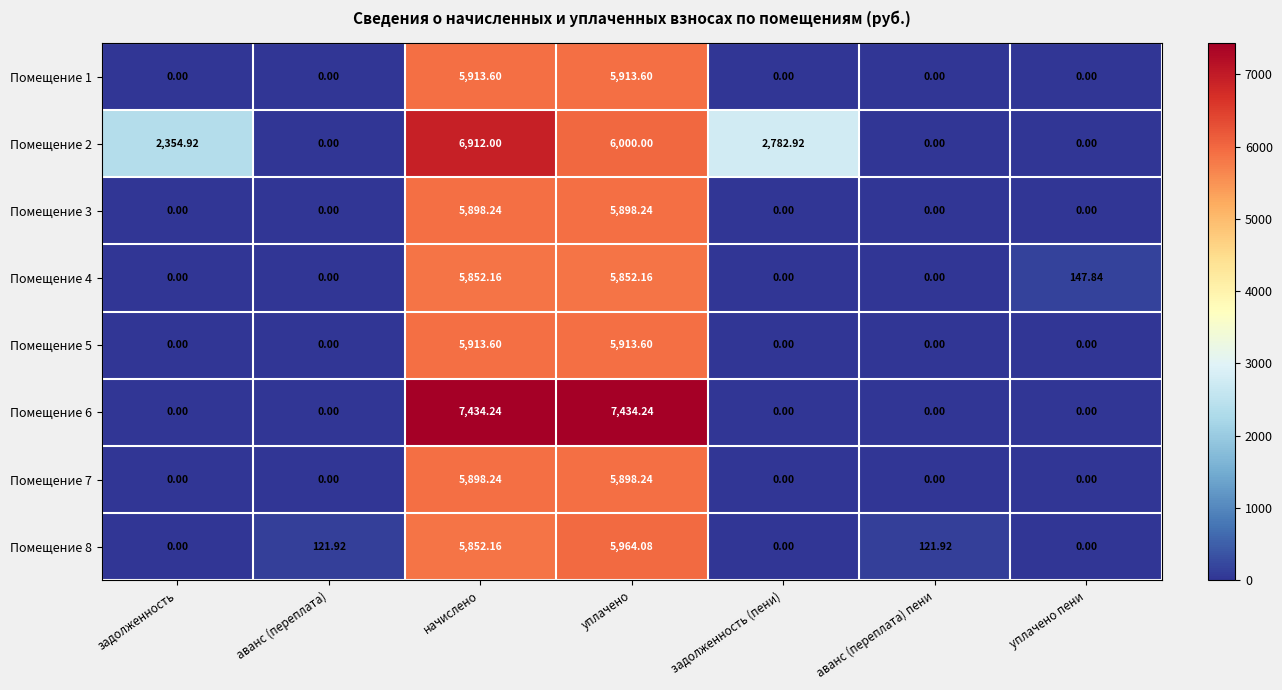

Count the number of categories in the chart.

7